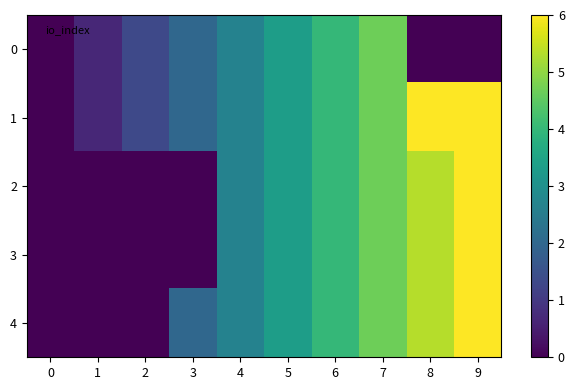

Reading left to right, what are all the values shown in this chart?

0: 0=0.0	1=0.7	2=1.3	3=2.0	4=2.7	5=3.3	6=4.0	7=4.7	8=0.0	9=0.0
1: 0=0.0	1=0.7	2=1.3	3=2.0	4=2.7	5=3.3	6=4.0	7=4.7	8=6.0	9=6.0
2: 0=0.0	1=0.0	2=0.0	3=0.0	4=2.7	5=3.3	6=4.0	7=4.7	8=5.3	9=6.0
3: 0=0.0	1=0.0	2=0.0	3=0.0	4=2.7	5=3.3	6=4.0	7=4.7	8=5.3	9=6.0
4: 0=0.0	1=0.0	2=0.0	3=2.0	4=2.7	5=3.3	6=4.0	7=4.7	8=5.3	9=6.0